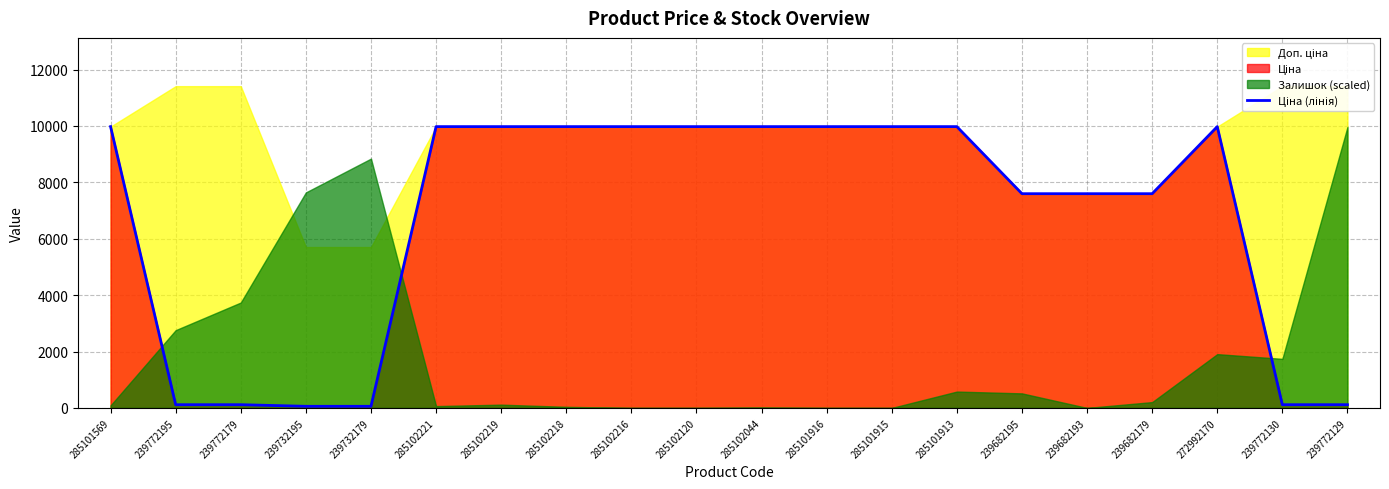

True or false: the data shows 114.1 at 239772179.

True